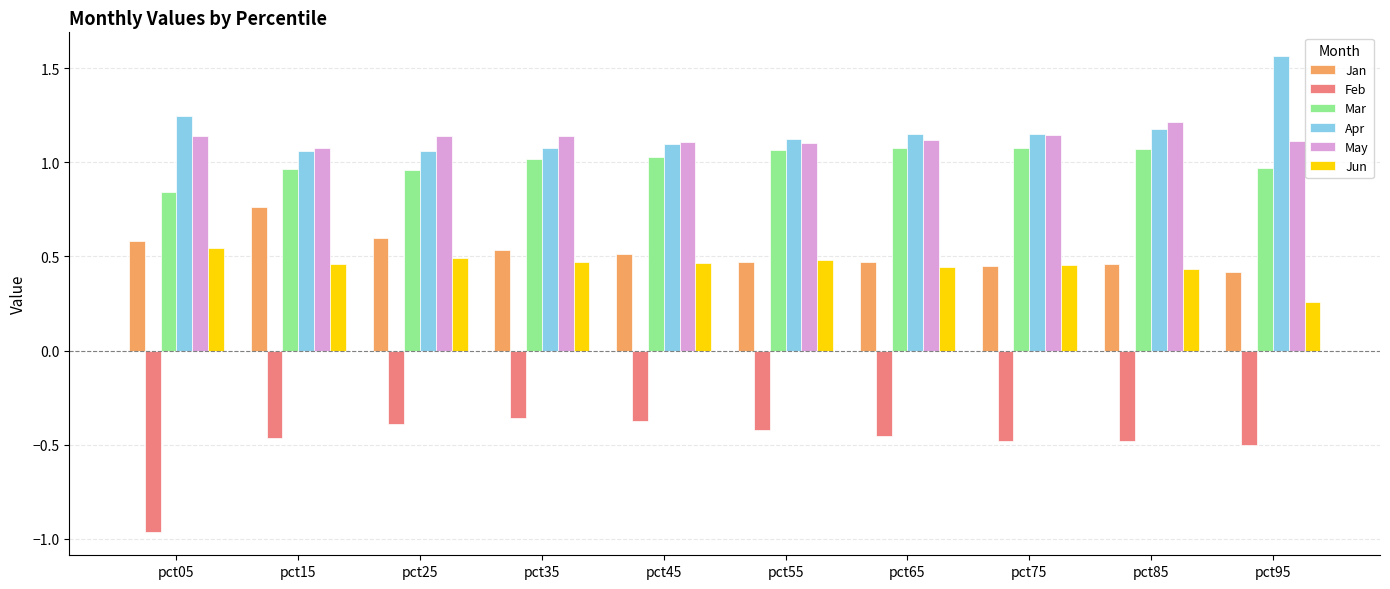

At how many categories does at least one series exceed 0?

10